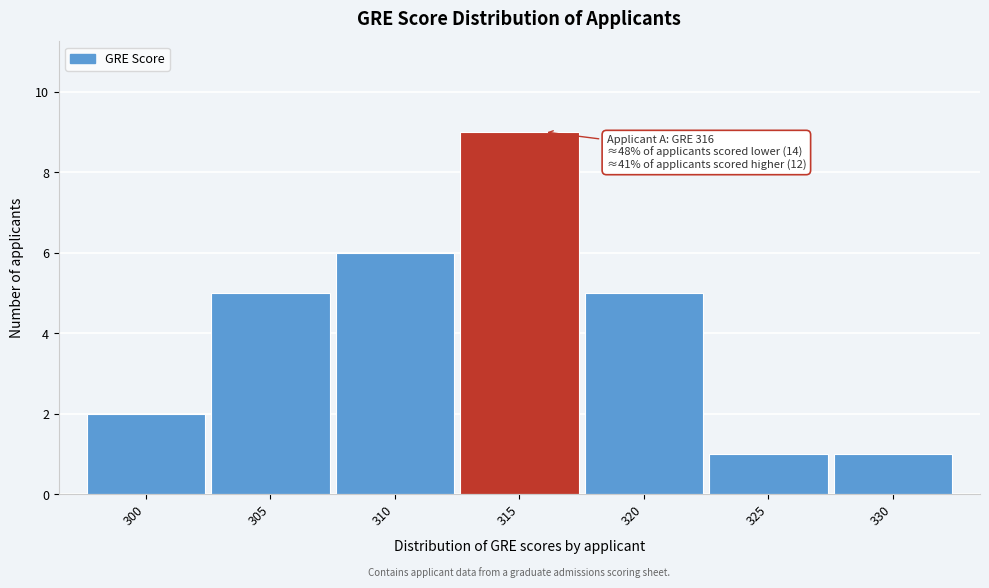

Reading left to right, what are all the values shown in this chart?

300=2	305=5	310=6	315=9	320=5	325=1	330=1